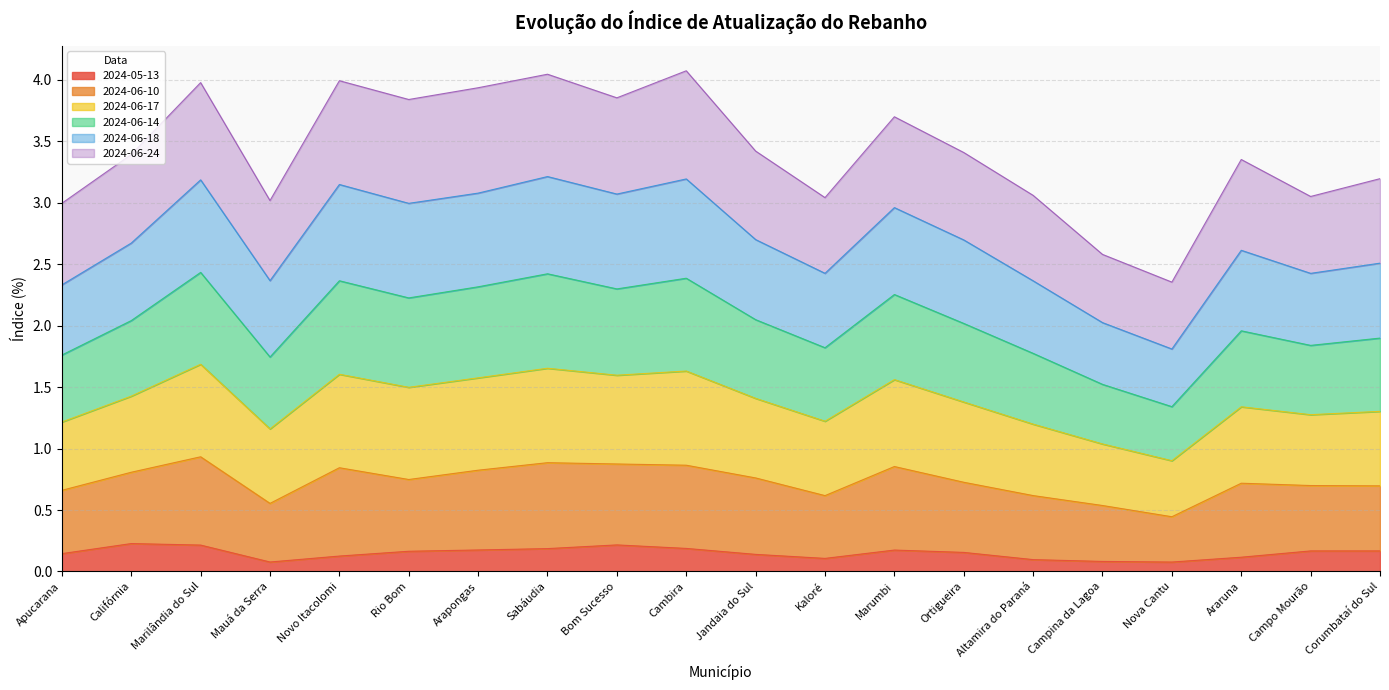

What is the label of the 6th point from the right?

Altamira do Paraná